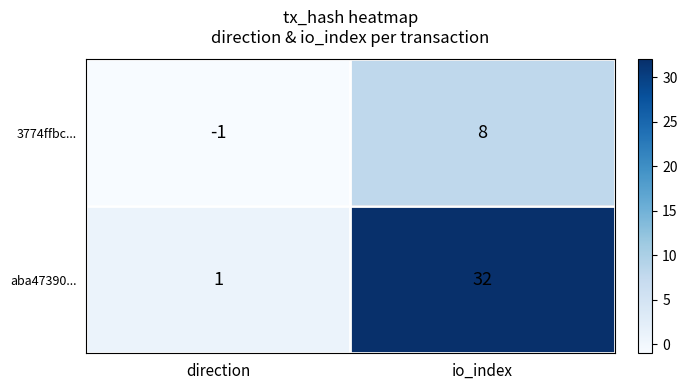

At how many categories does at least one series exceed 15?

1